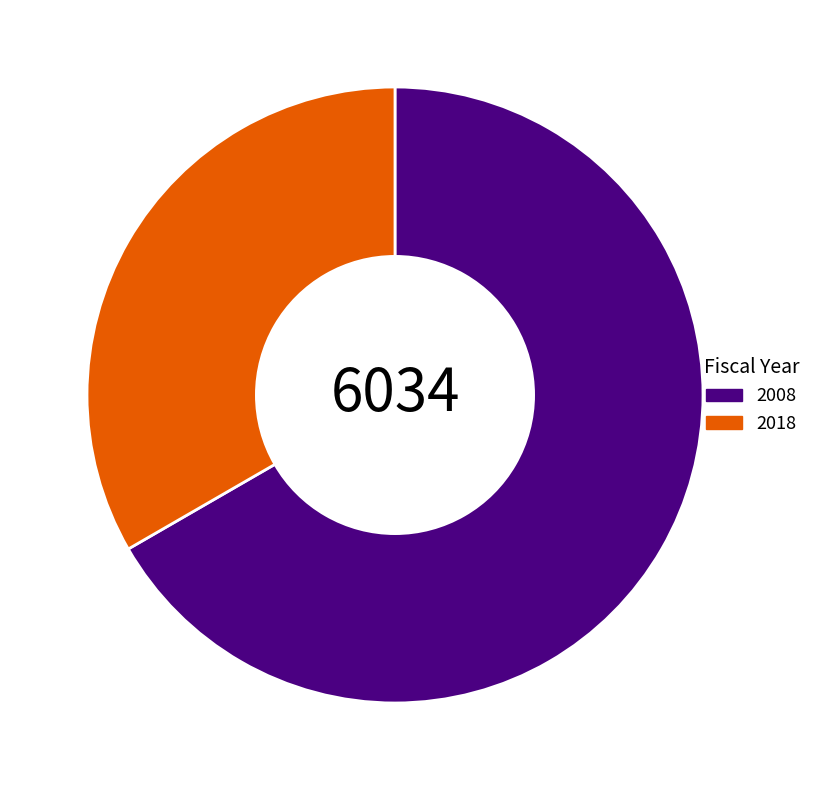

Which slice is the smallest?

2018